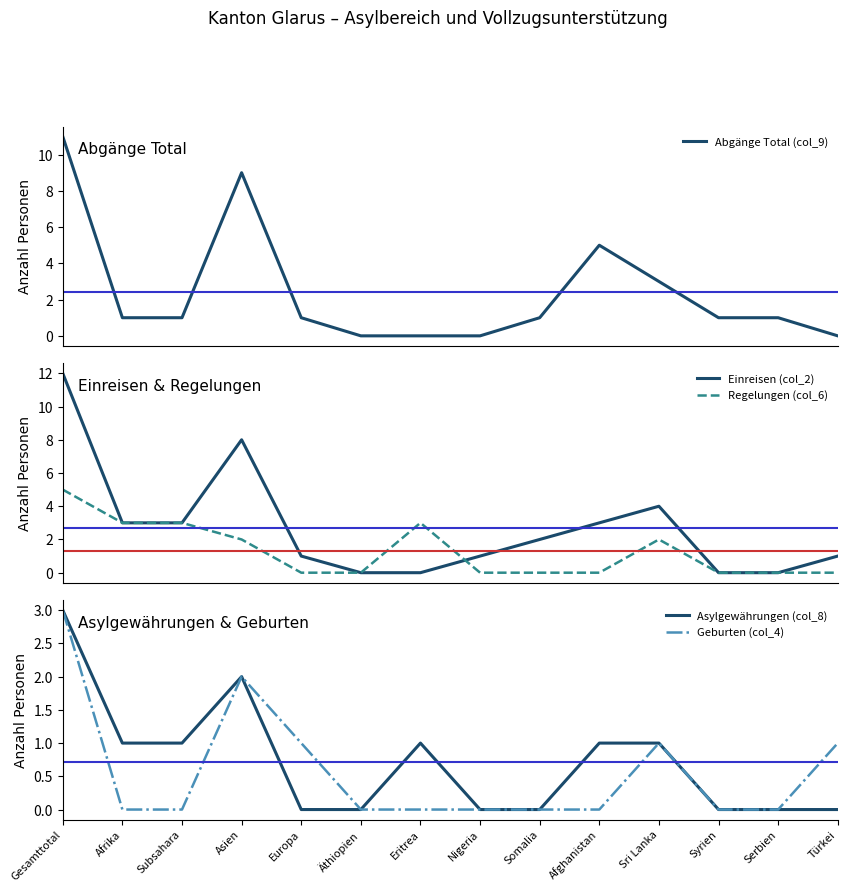

How many series are shown in this chart?

5